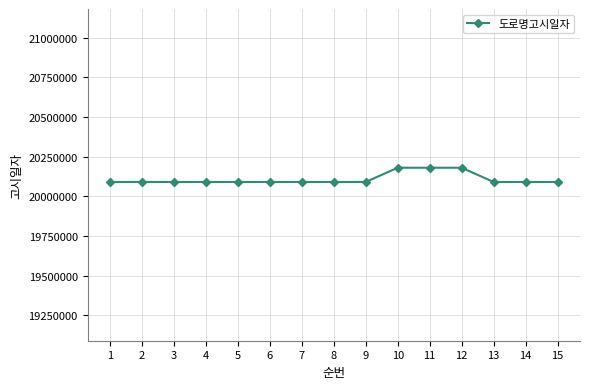

The value at 2 is 20090710. True or false?

True